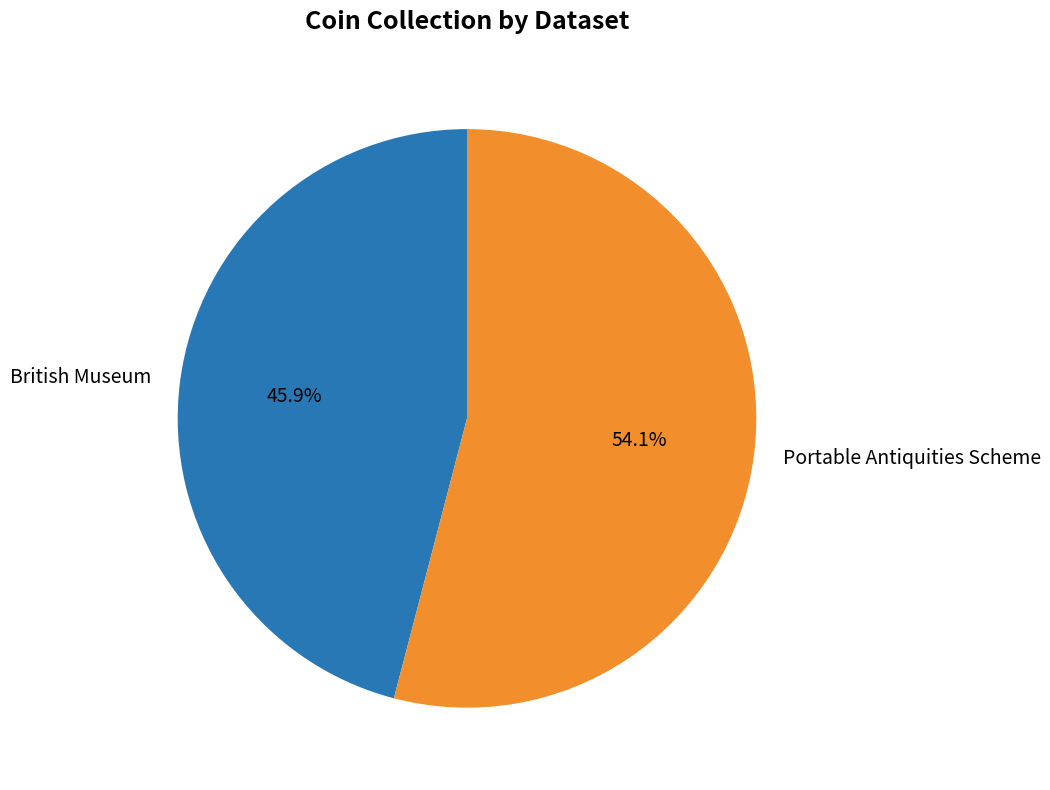

To the nearest percent, what is the difference between the British Museum and Portable Antiquities Scheme slice percentages?

8%